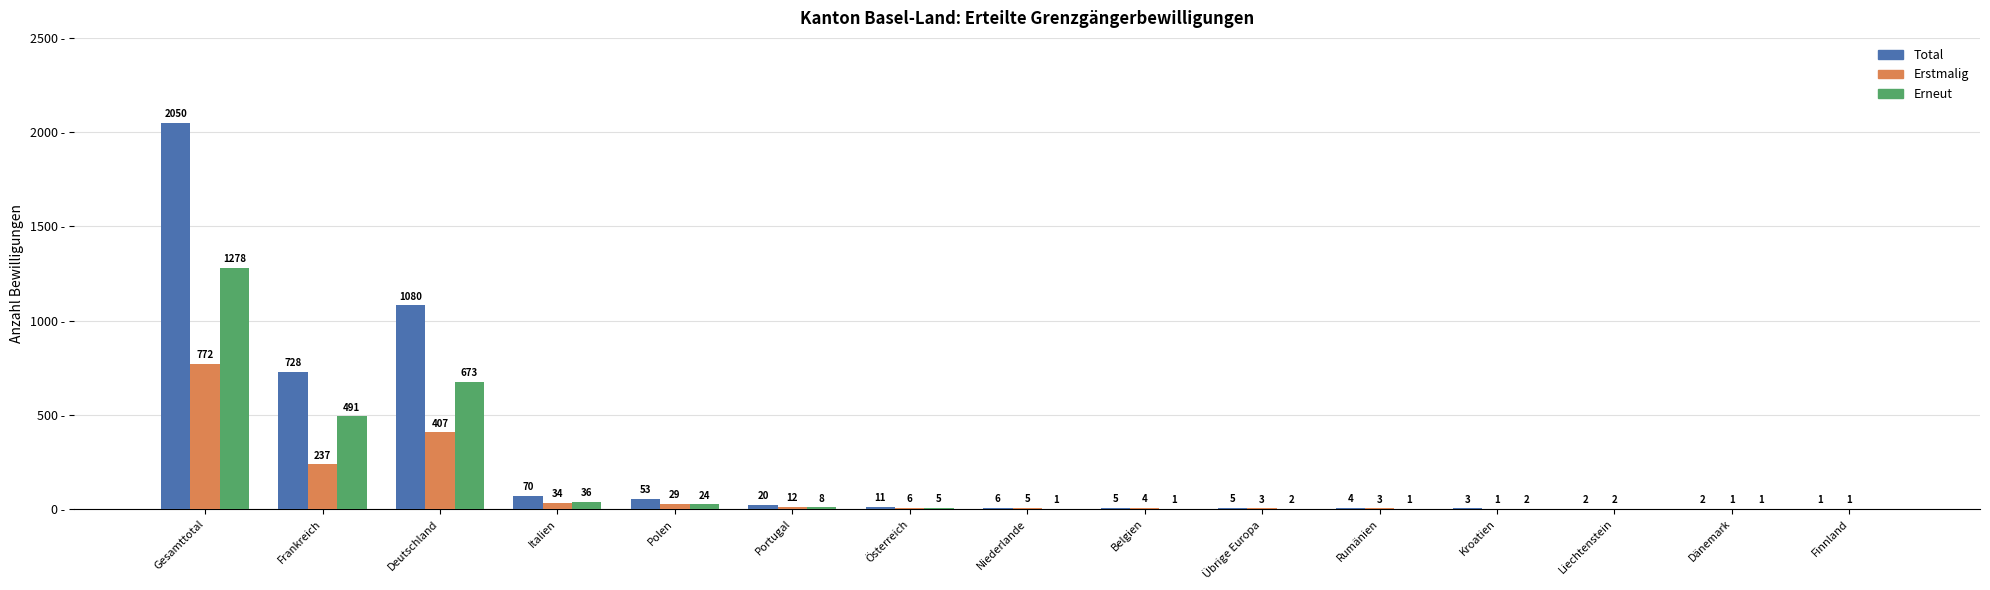

Which category has the highest value in the Erneut series?

Gesamttotal